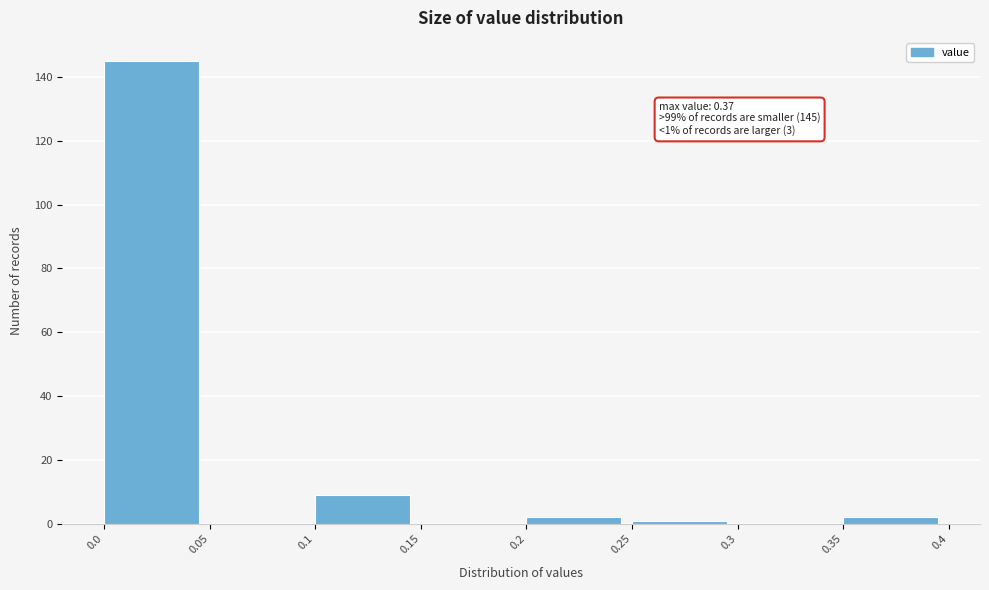

Over which range of the x-axis is the bar tallest?

0.0 to 0.05